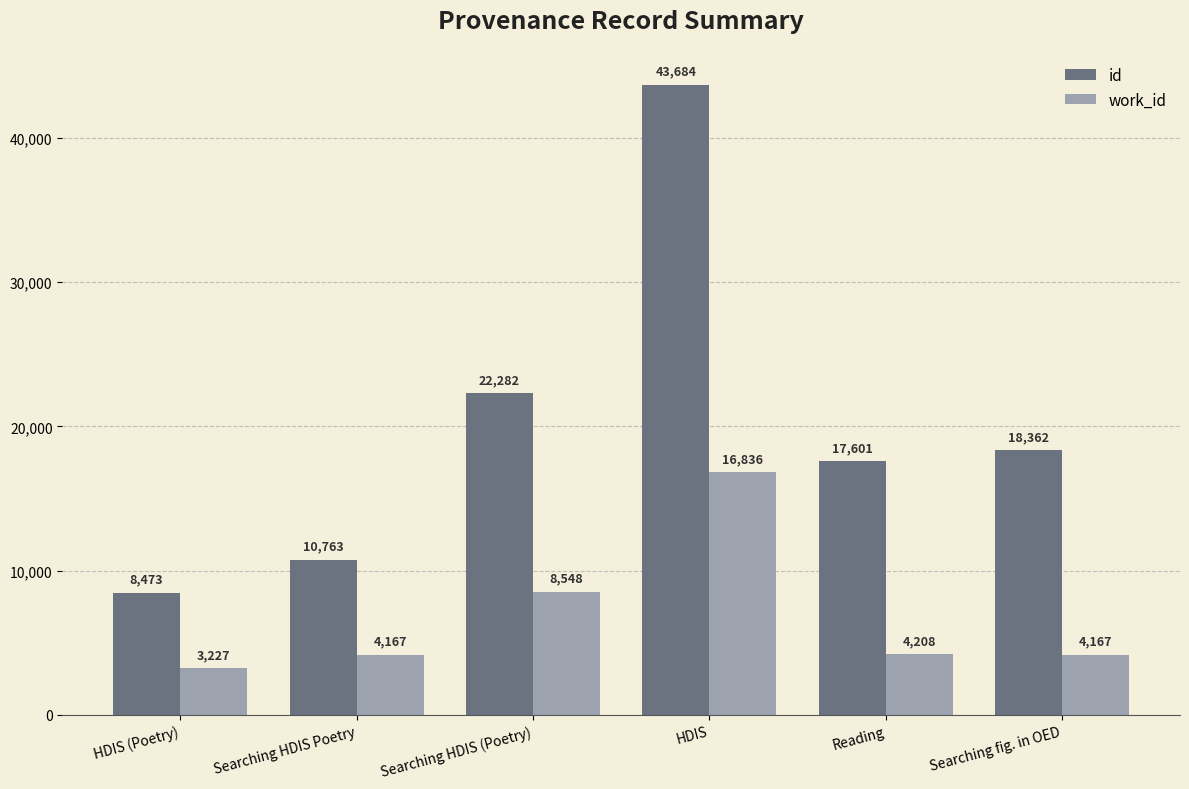

What is the maximum value shown in the chart?

43684